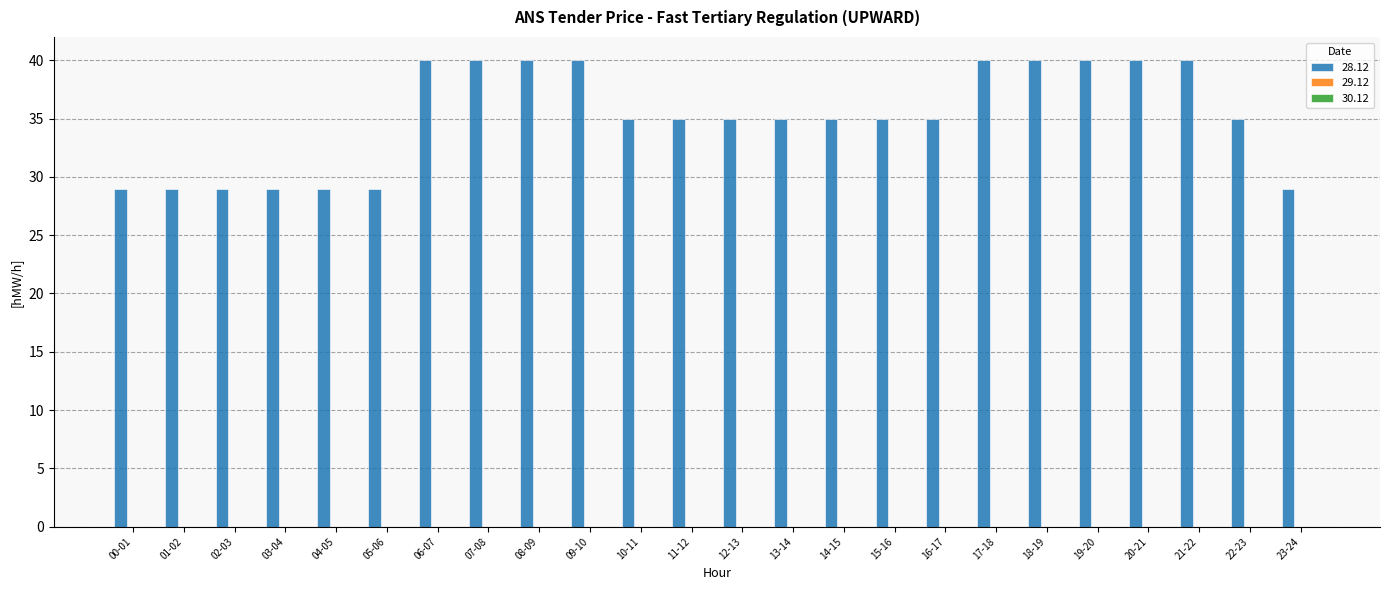

Which has a higher value, 11-12 or 17-18?

17-18